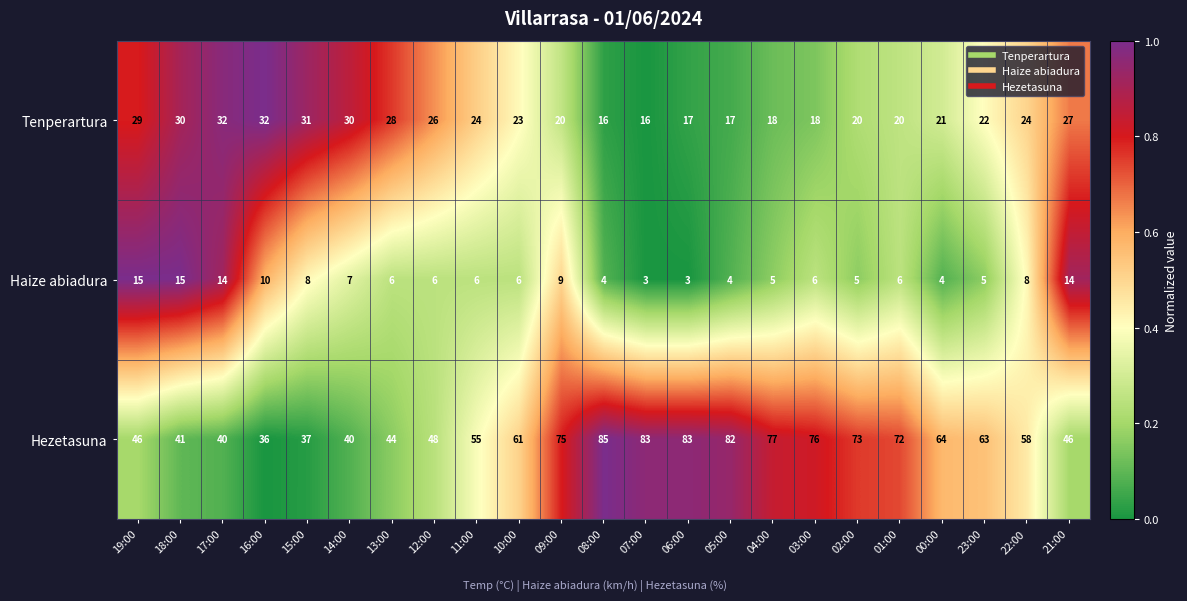

What is the difference between the Tenperartura values at 15:00 and 09:00?

11